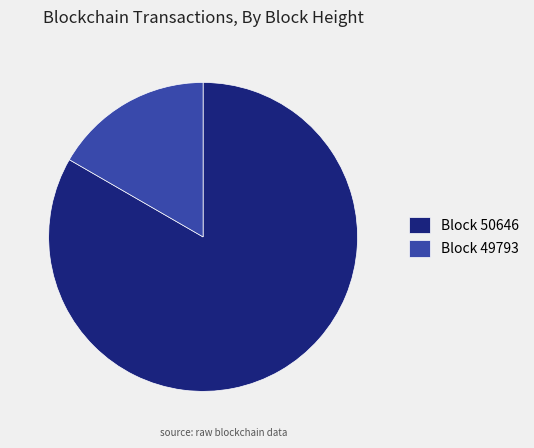

What is the smallest slice in the pie chart?

Block 49793